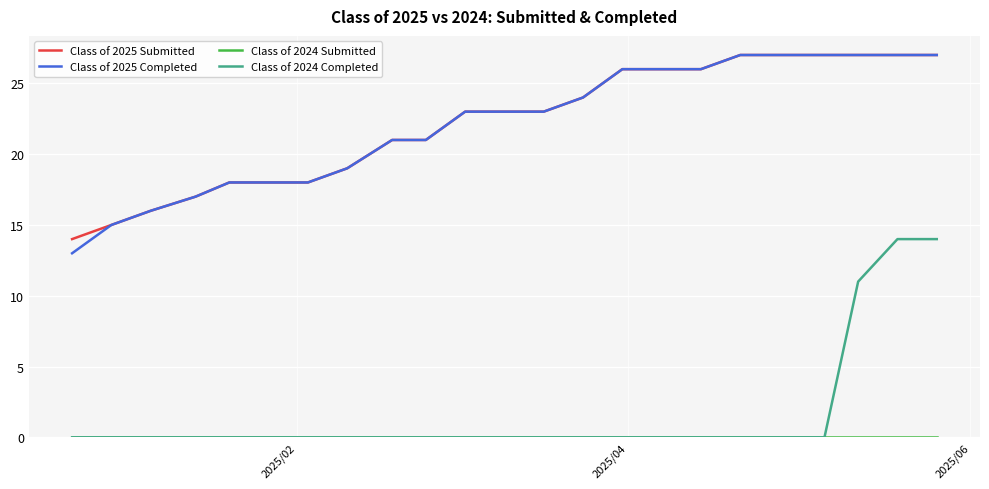

True or false: Class of 2024 Completed and Class of 2025 Completed intersect in this chart.

False